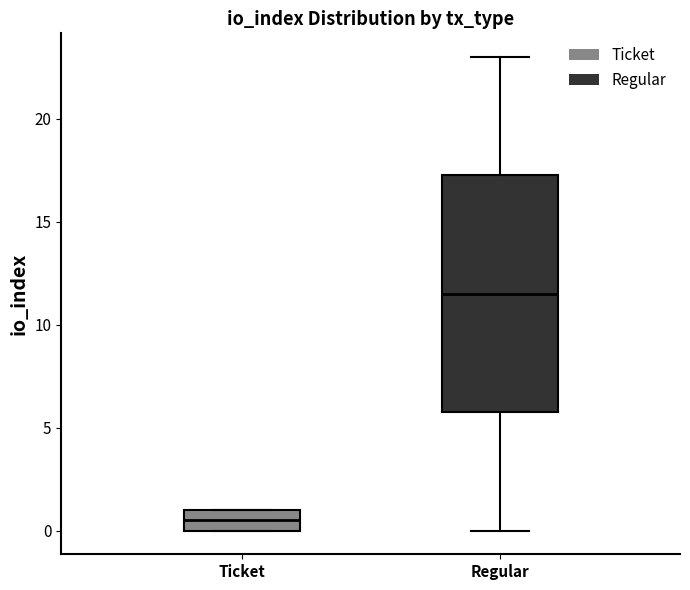

Which box has the lowest median line?

Ticket